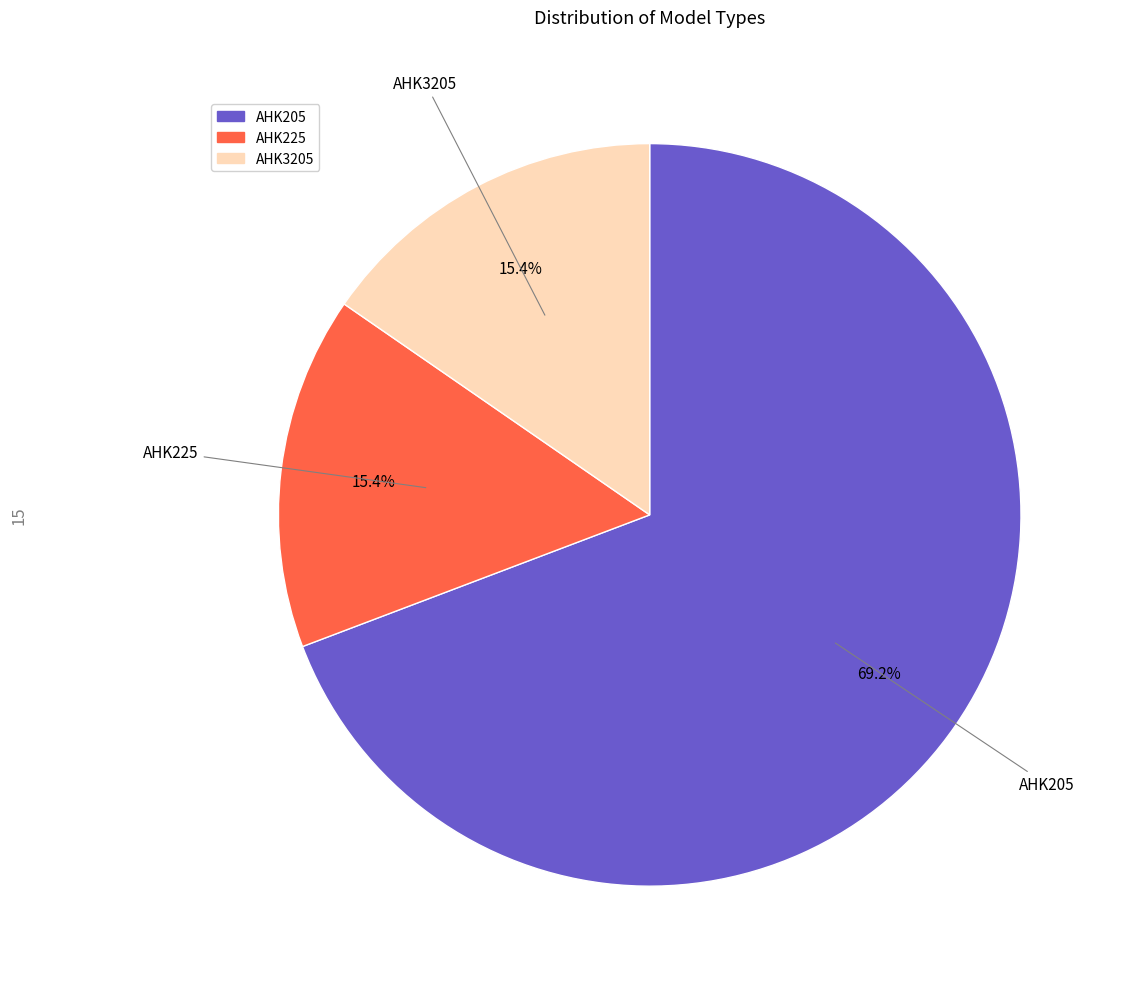

What is the ratio of the value at AHK205 to the value at AHK225?

4.5